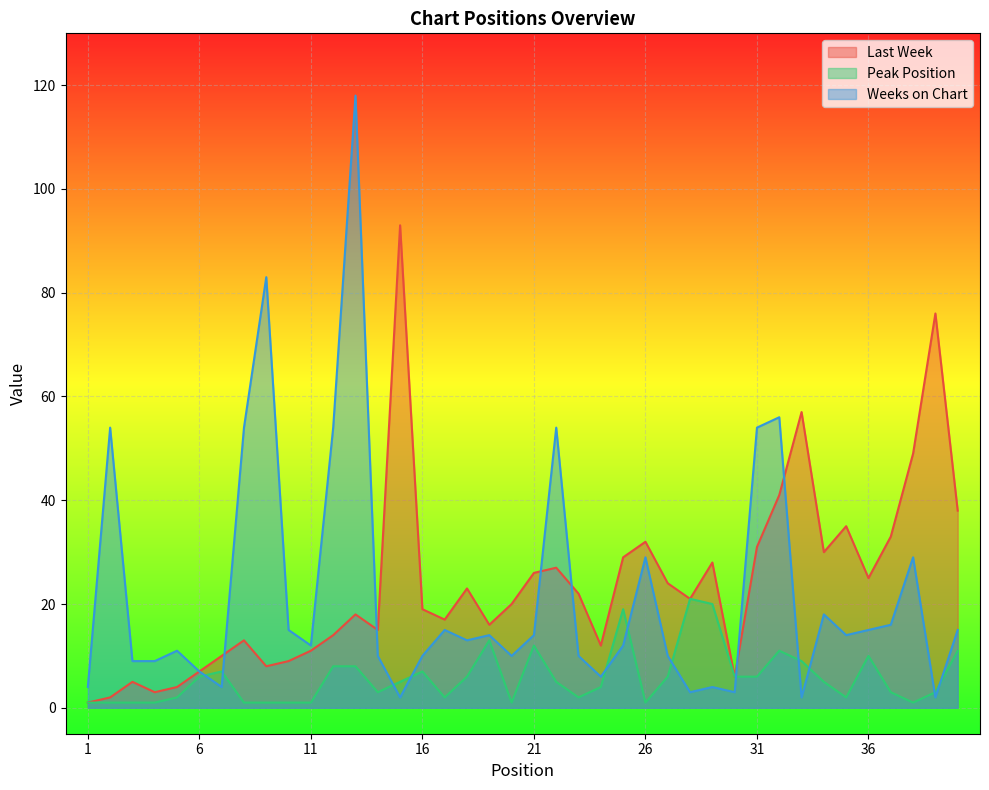

At how many categories does at least one series exceed 90?

2